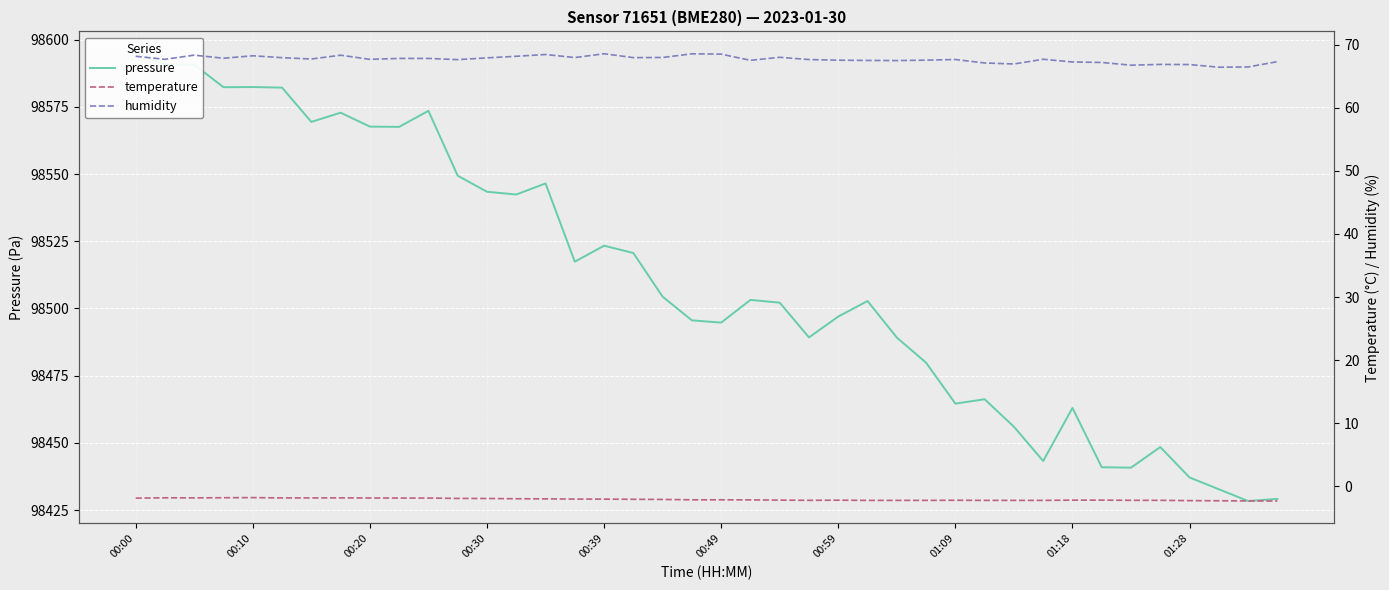

Which series has the largest total across all categories?

pressure